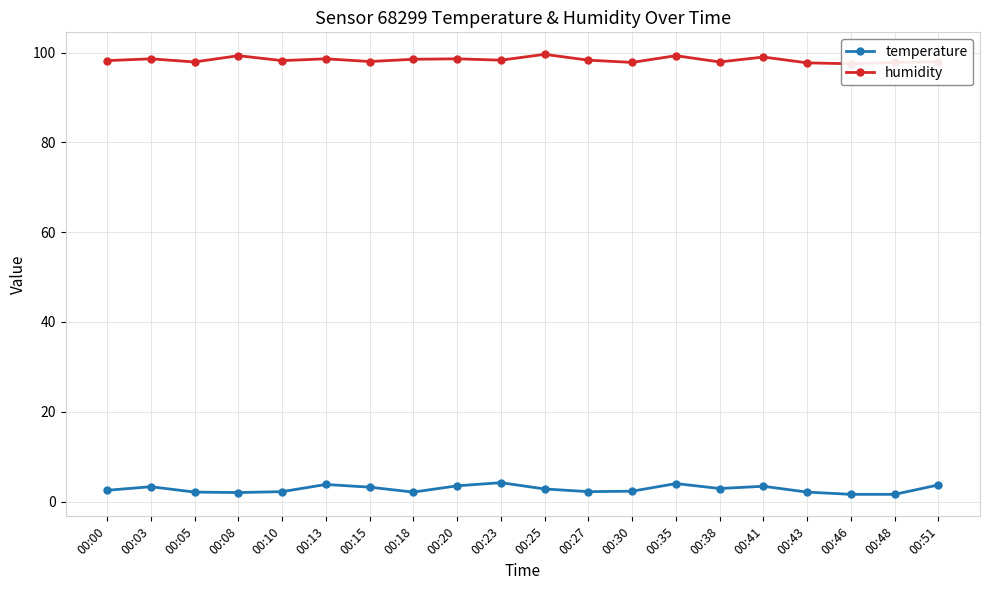

True or false: humidity and temperature intersect in this chart.

False